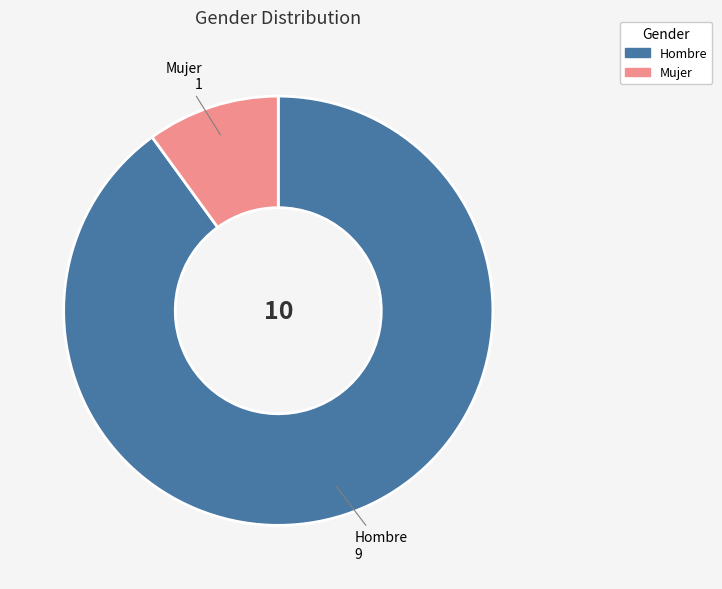

Combined, do Mujer and Hombre account for over 50%?

Yes